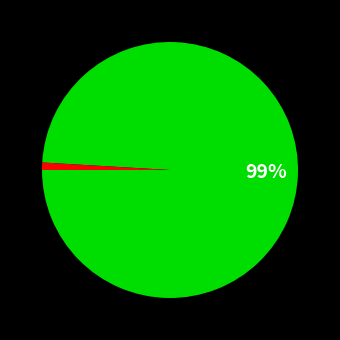

To the nearest percent, what is the difference between the largest and smallest slice percentages?

99%